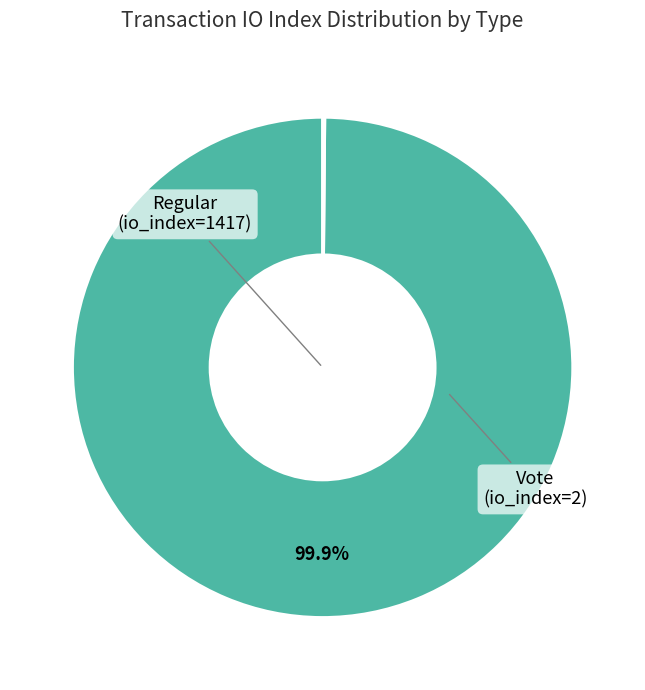

Is there a majority slice in this chart?

Yes